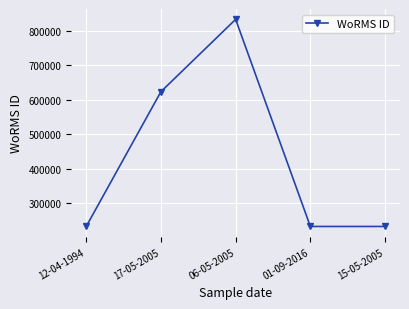

The chart shows a value of 815968 at 17-05-2005. True or false?

False